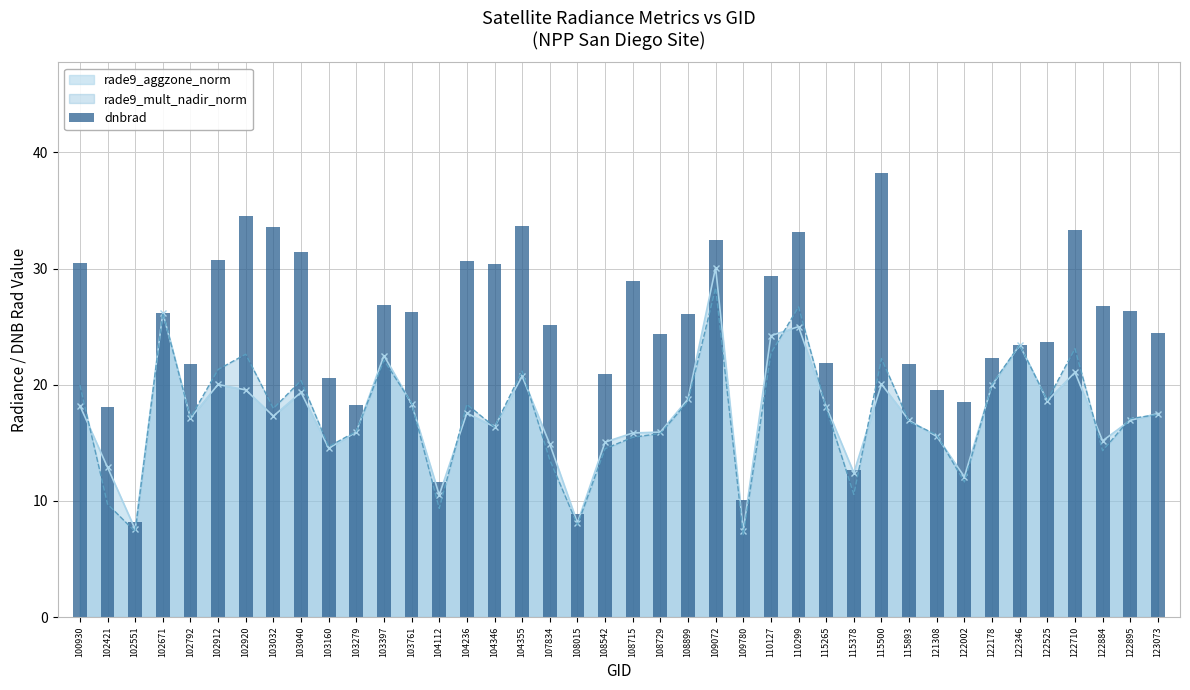

Which label corresponds to the smallest value in the chart?

102551